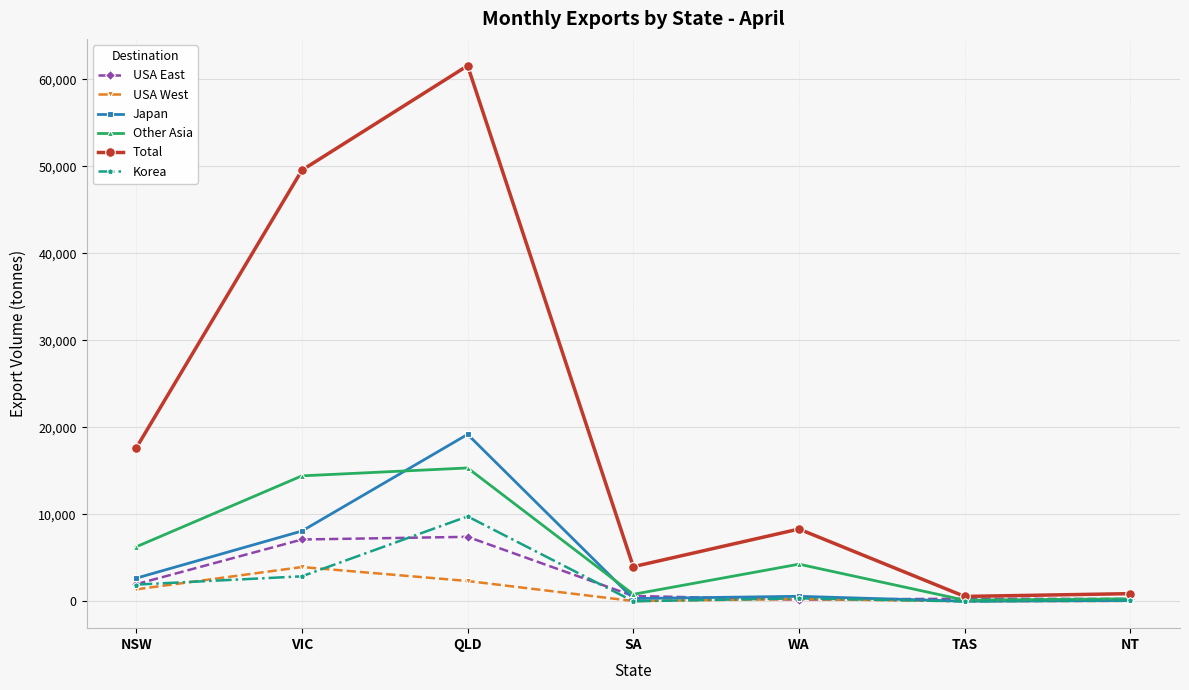

What is the label of the 2nd point from the right?

TAS